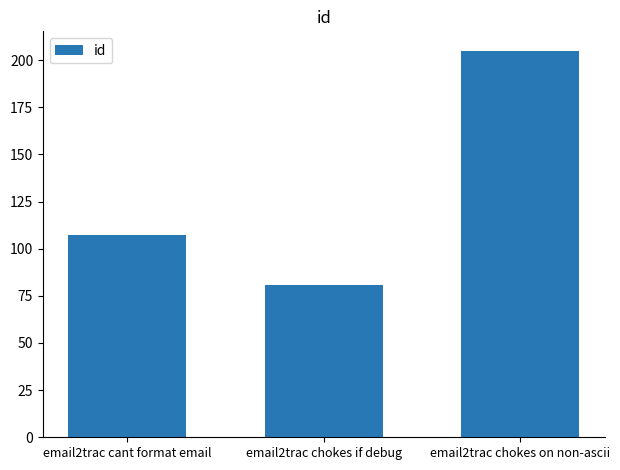

How many values are below 107?

1